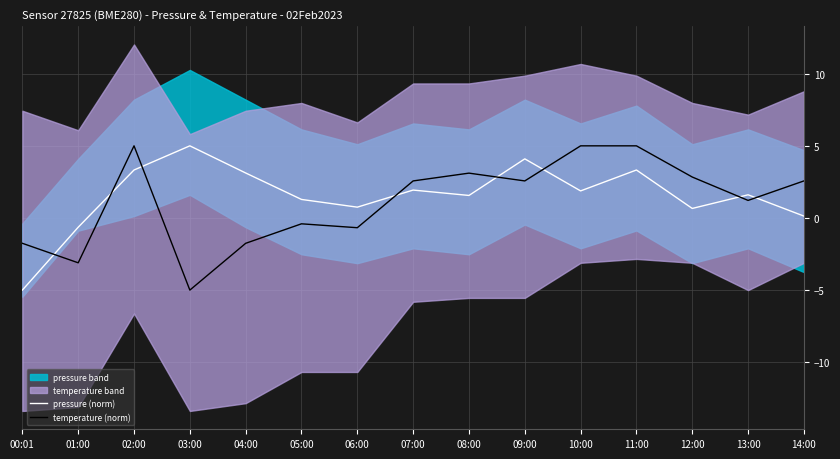

How many negative values does the pressure (norm) series have?

2